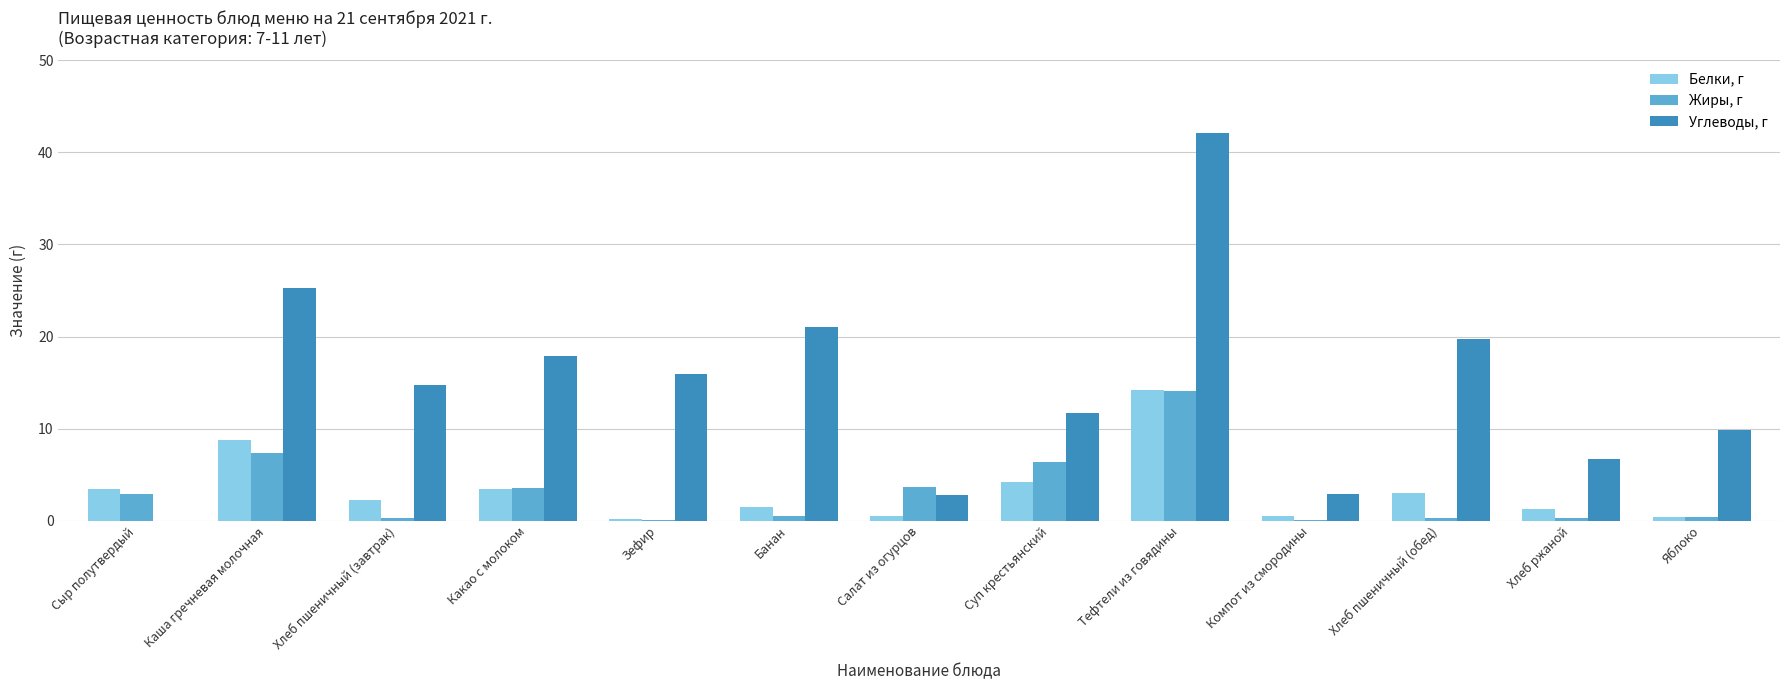

Which label corresponds to the largest value in the chart?

Тефтели из говядины